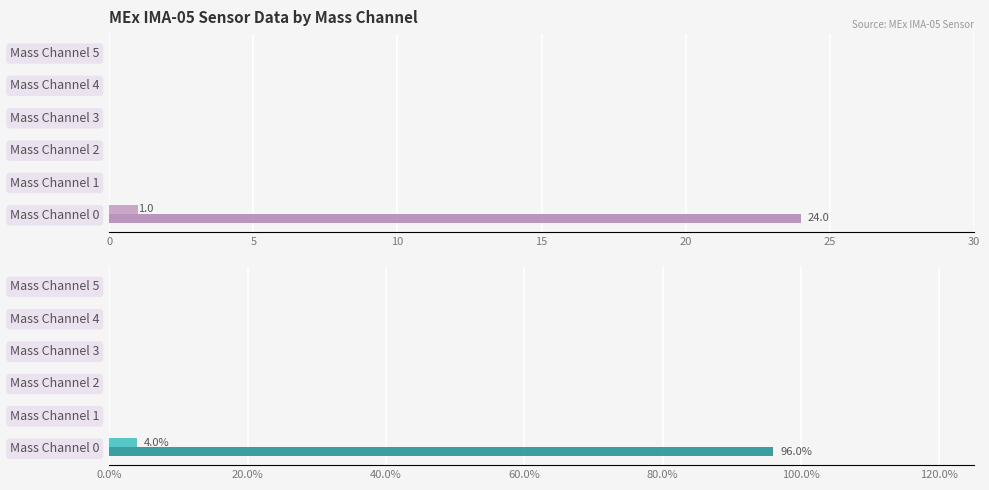

Are the bars grouped side by side (vs. stacked)?

Yes